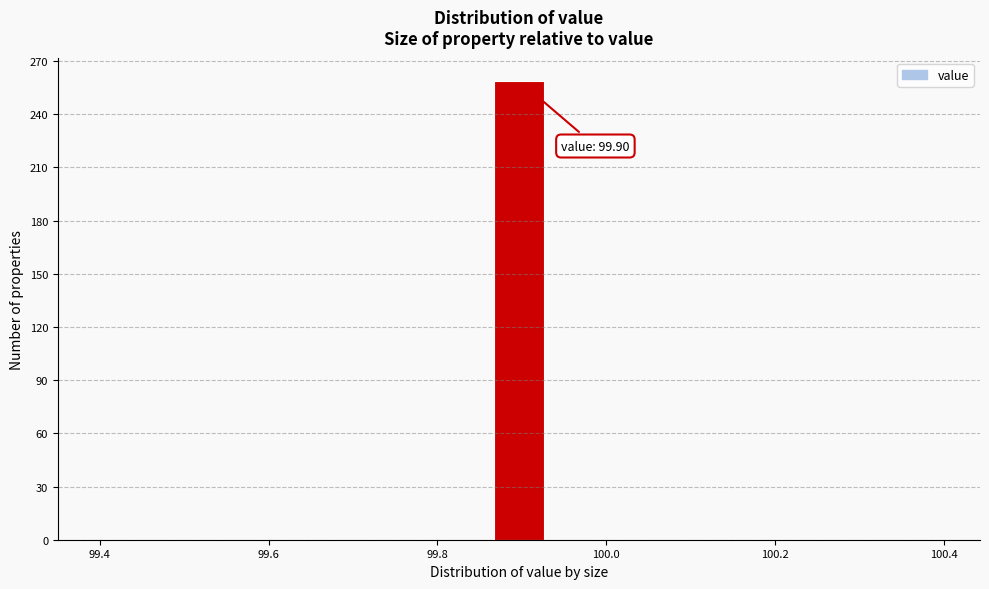

Read against the x-axis, roughly where is the centre of the tallest bar?

99.90